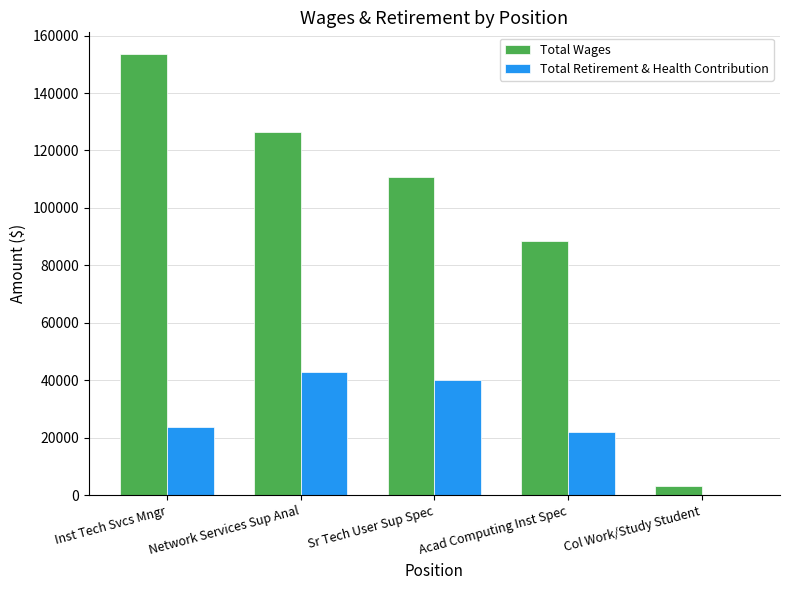

Reading left to right, extract all data points from this chart.

Total Wages: 153455	126498	110899	88575	3317
Total Retirement & Health Contribution: 23579	43019	39987	22069	0